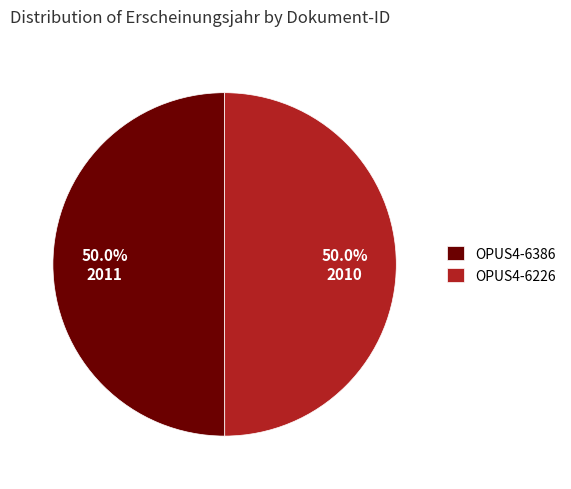

To the nearest percent, what percentage of the pie is OPUS4-6226?

50%